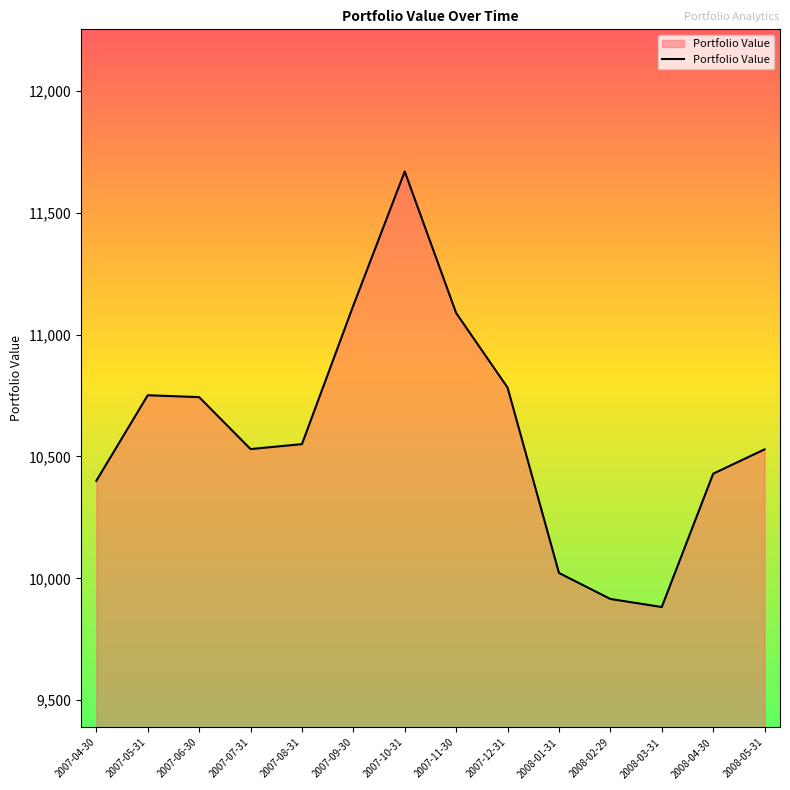

How many lines are shown in the chart?

1